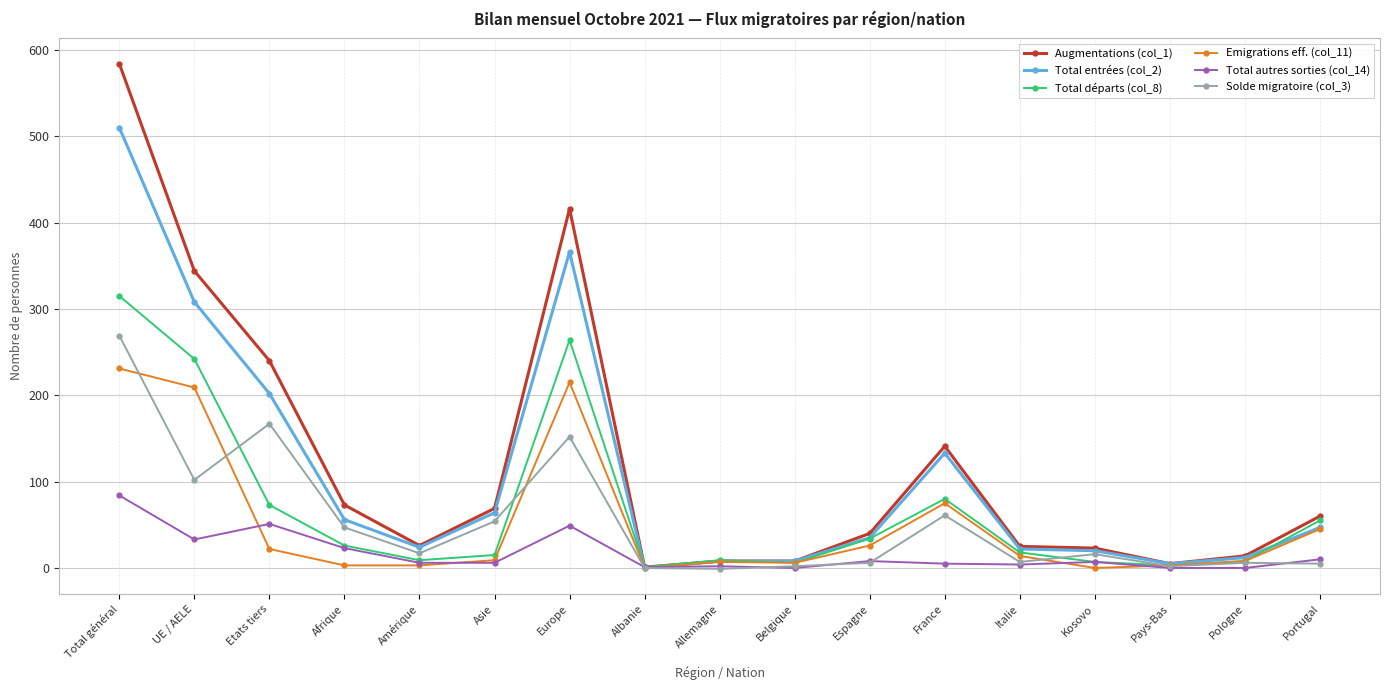

What is the average value of the Augmentations (col_1) series?

122